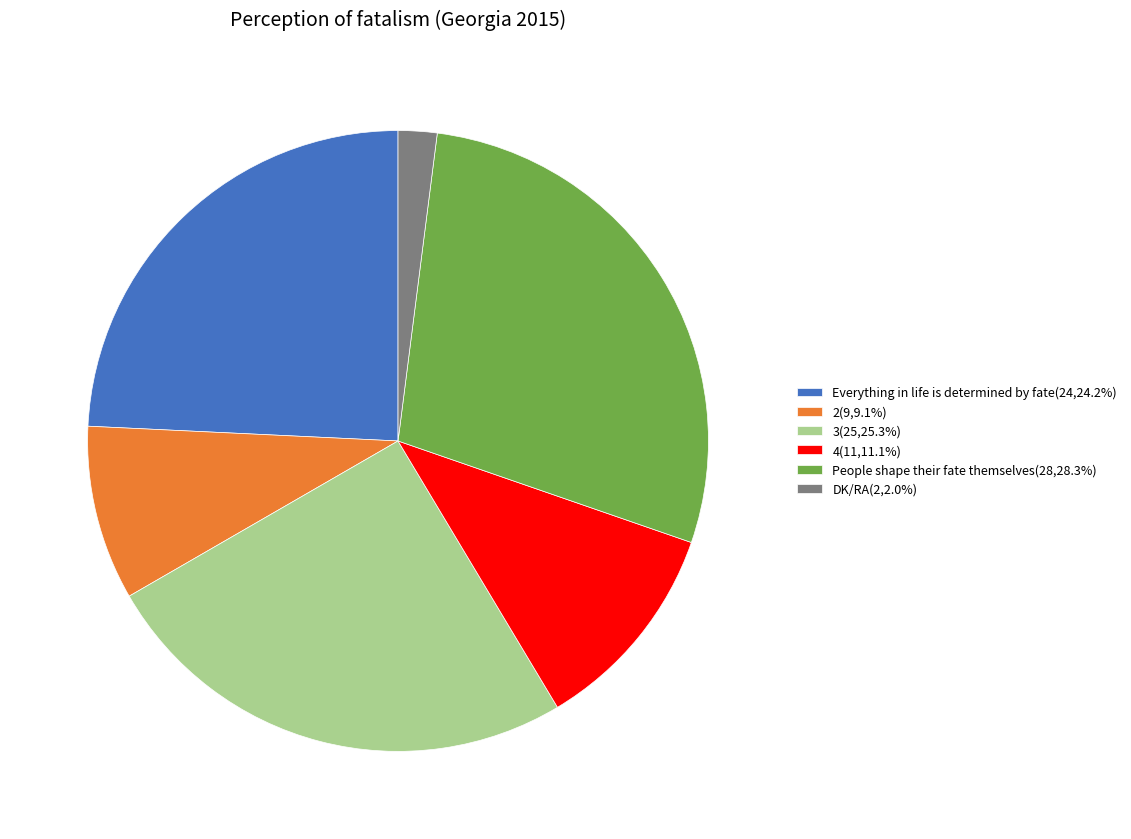

Count the number of slices in the pie.

6